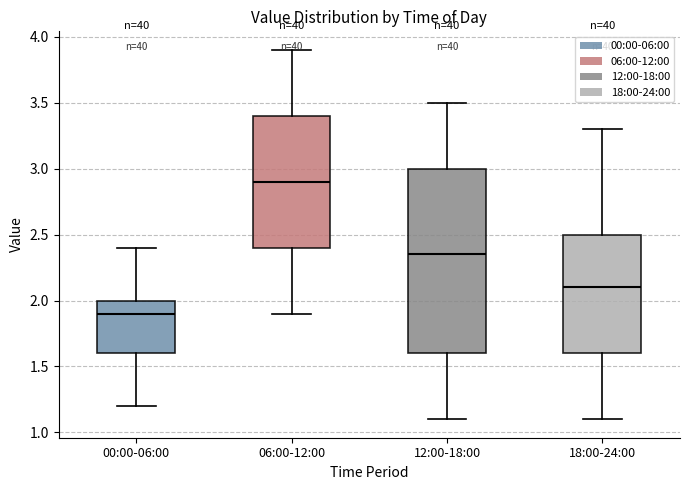

Reading left to right, read every box against the y-axis: the position of its median line, the range the box covers, and the ends of its whiskers. The values are not printed on the chart, so give them approximately, as read against the axis.

00:00-06:00: median 1.90, box 1.60 to 2.00, whiskers 1.20 to 2.40
06:00-12:00: median 2.90, box 2.40 to 3.40, whiskers 1.90 to 3.90
12:00-18:00: median 2.35, box 1.60 to 3.00, whiskers 1.10 to 3.50
18:00-24:00: median 2.10, box 1.60 to 2.50, whiskers 1.10 to 3.30